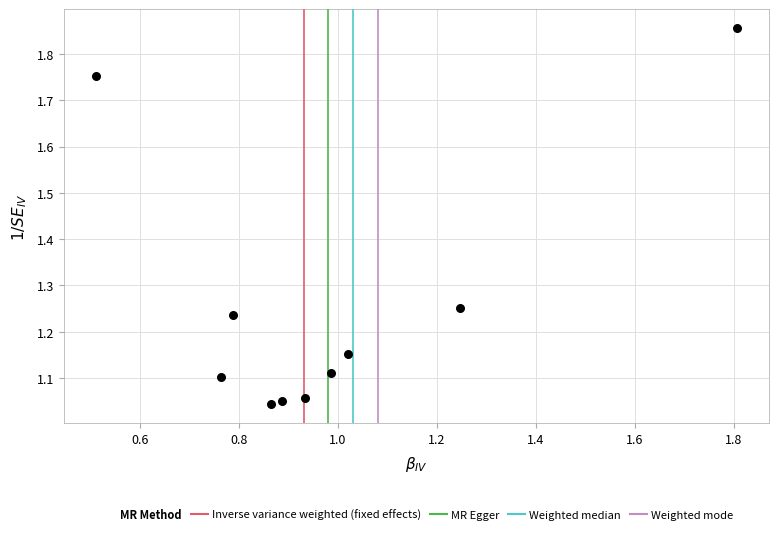

What is the range of Y values (max minus min)?

0.8